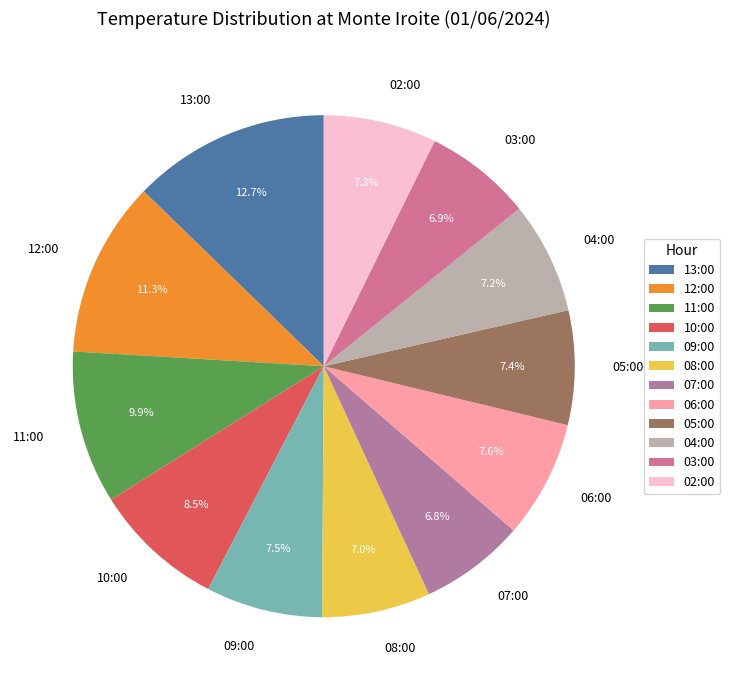

What is the ratio of the value at 02:00 to the value at 09:00?

1.0